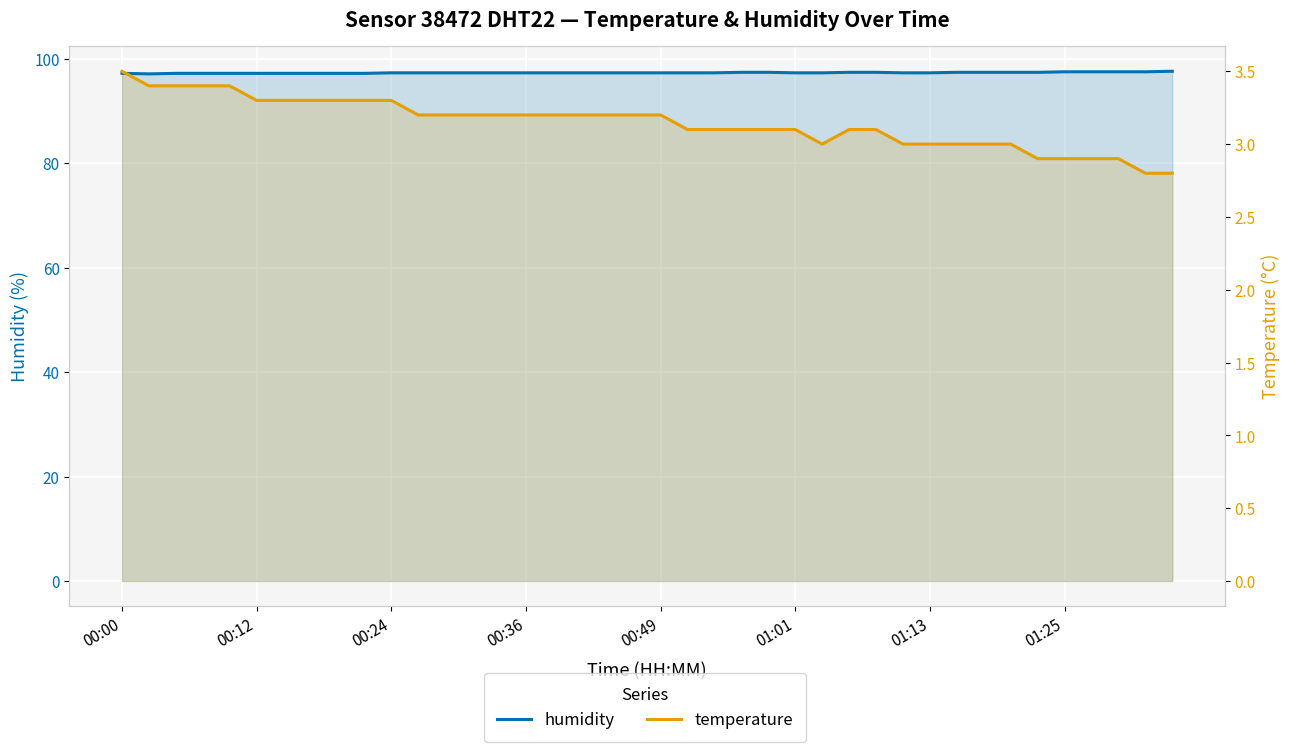

What is the total value across all series at 13?

100.5